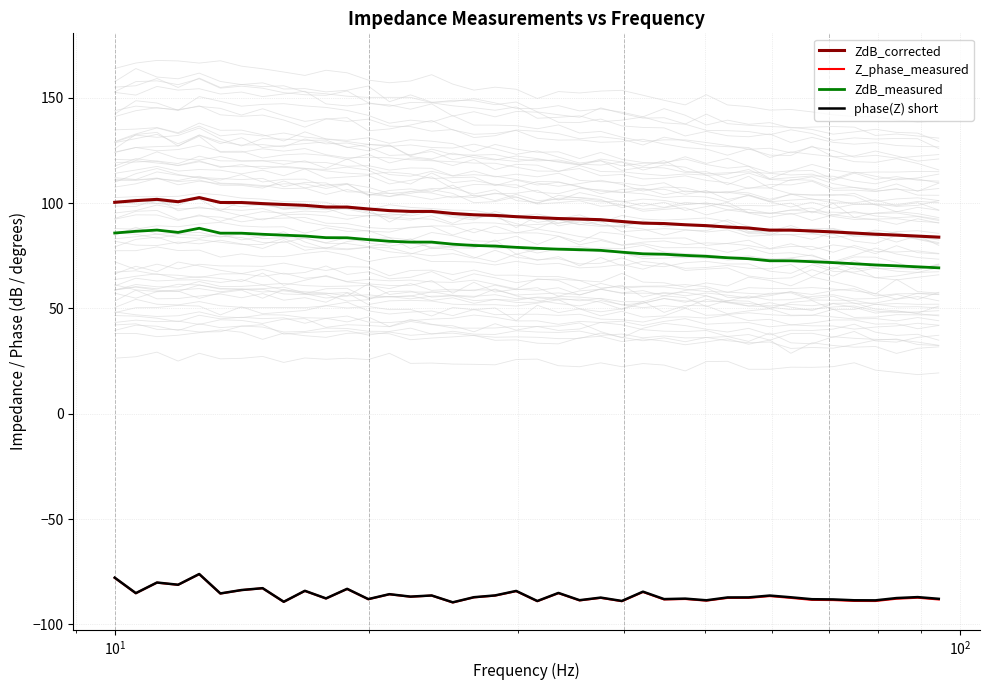

What is the highest value of the ZdB_measured series?

88.0